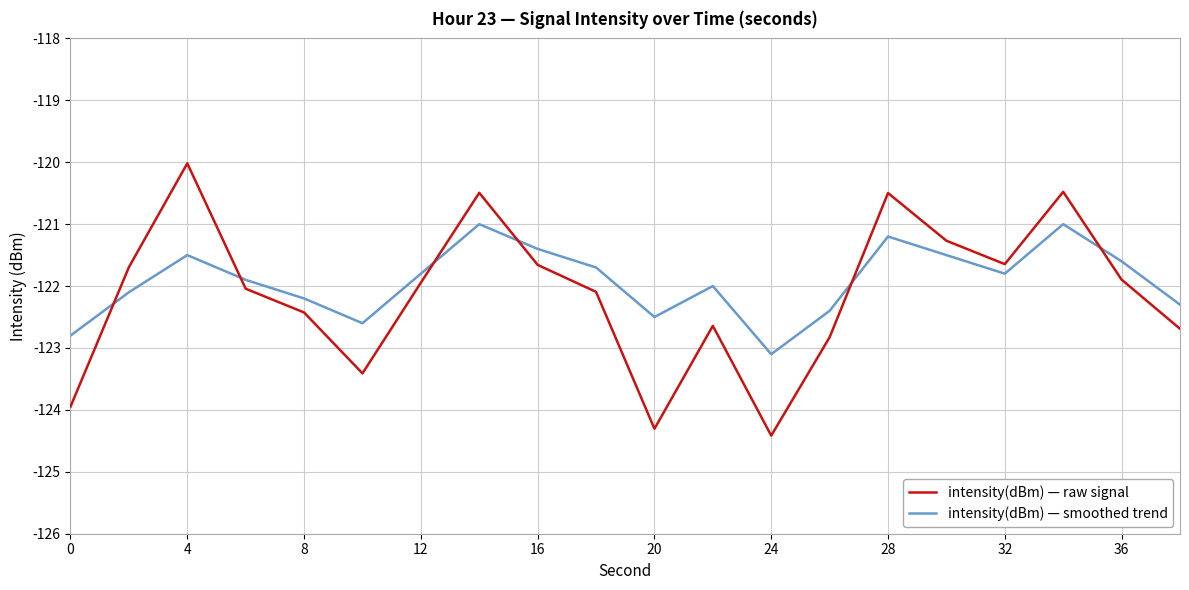

Which series has the largest range (max minus min)?

intensity(dBm) — raw signal